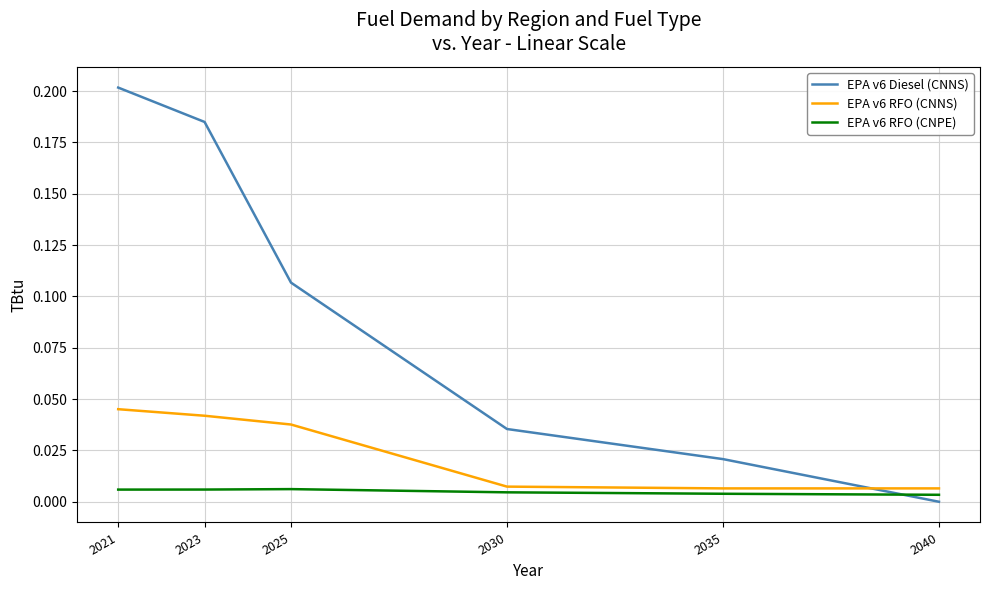

Which series has the widest spread of values?

EPA v6 Diesel (CNNS)